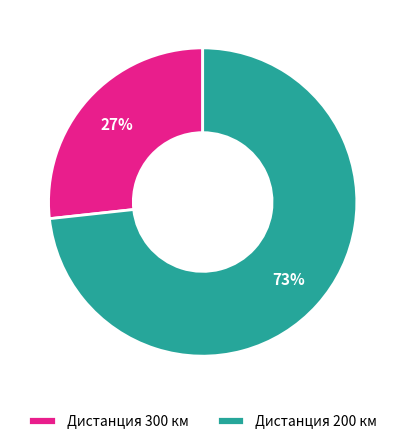

Count the number of slices in the pie.

2